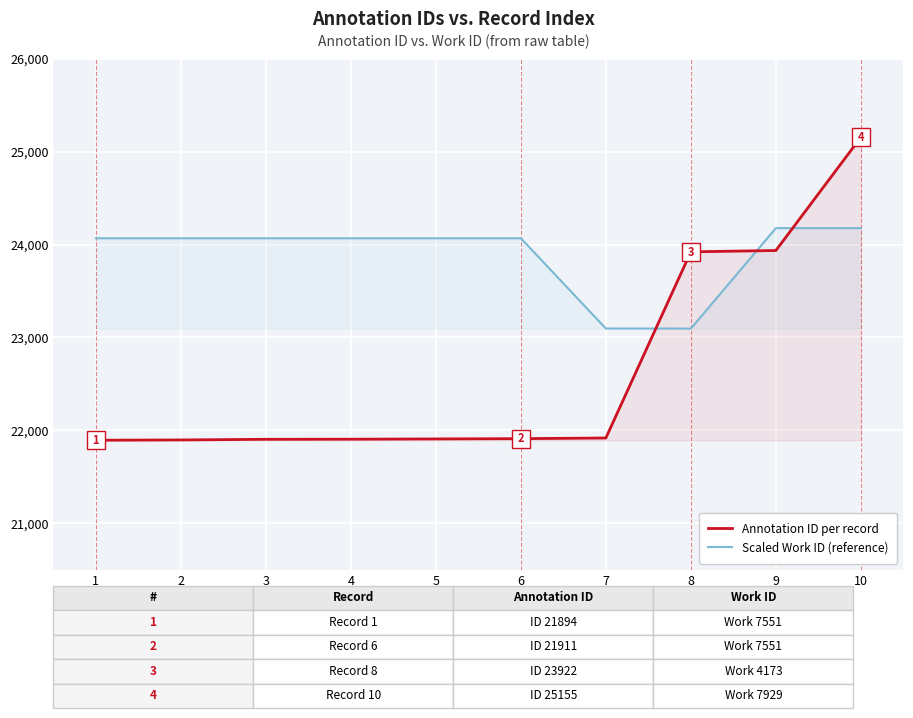

Is it true that Scaled Work ID (reference) equals 38953.7 at 2?

False